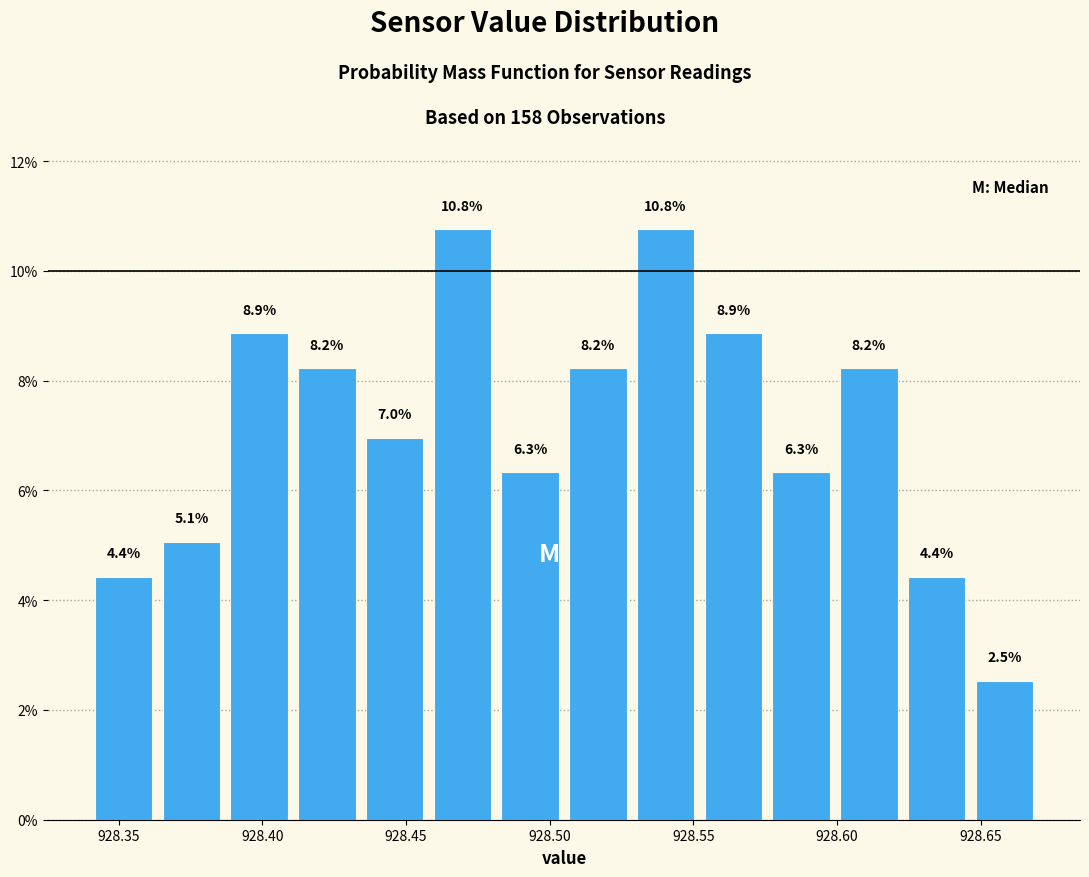

How tall is the bar that spans 928.460 to 928.480 on the x-axis? The bar edges are not printed on the chart, so give them approximately, as read against the axis.

10.8